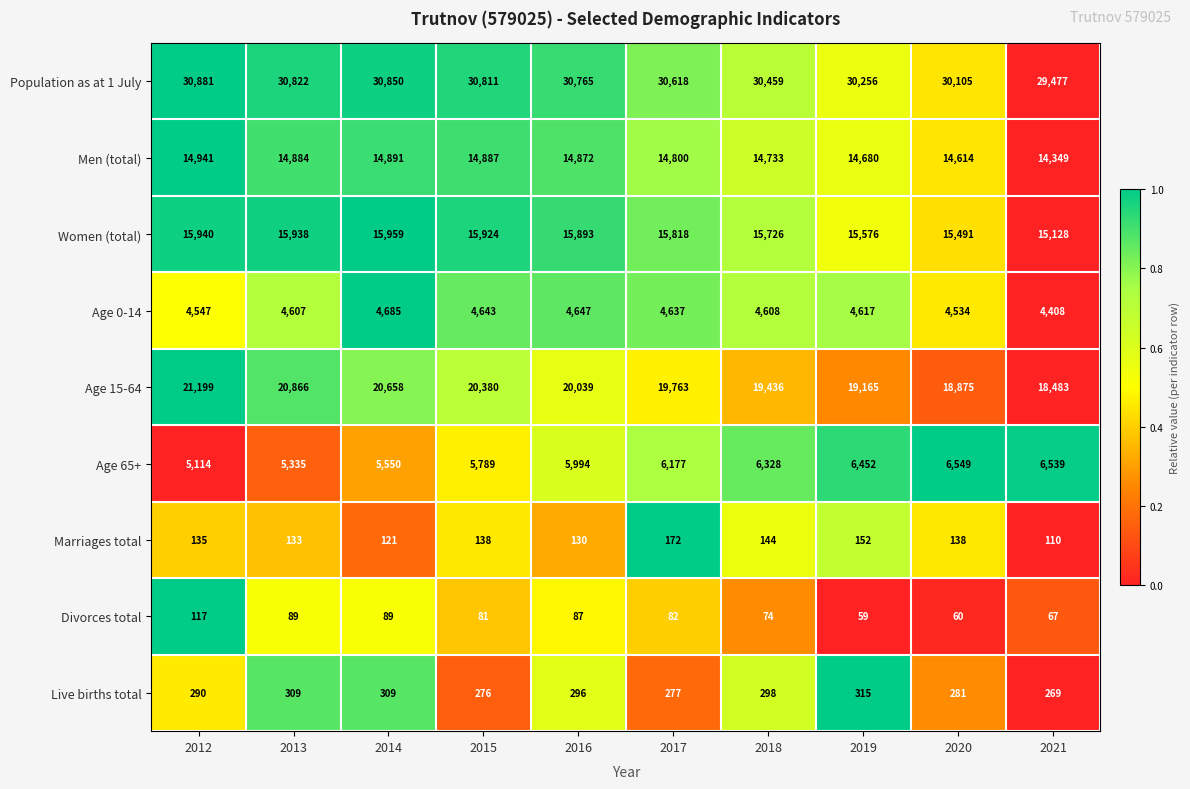

What is the difference between the highest and lowest values at 2017?

30536